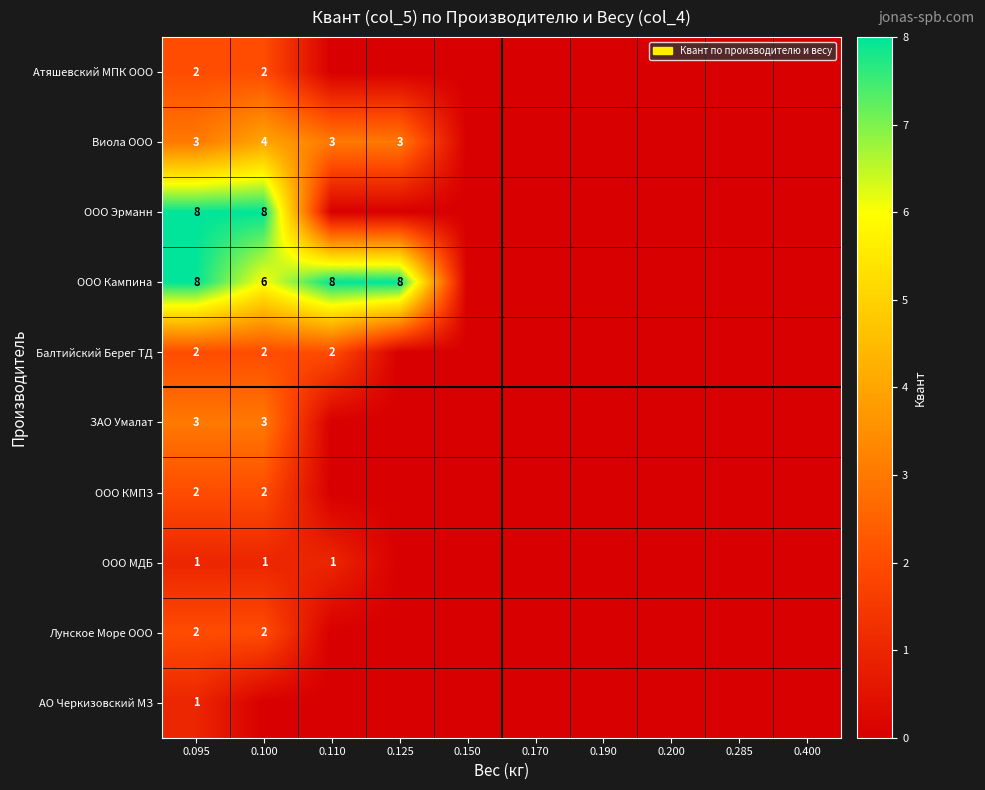

The value of ООО КМПЗ at 0.095 is 2. True or false?

True